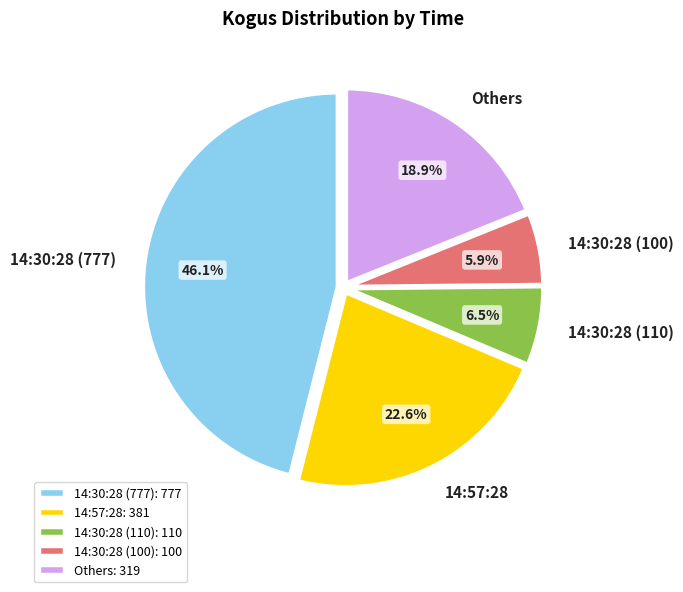

To the nearest percent, what is the average slice percentage?

20%